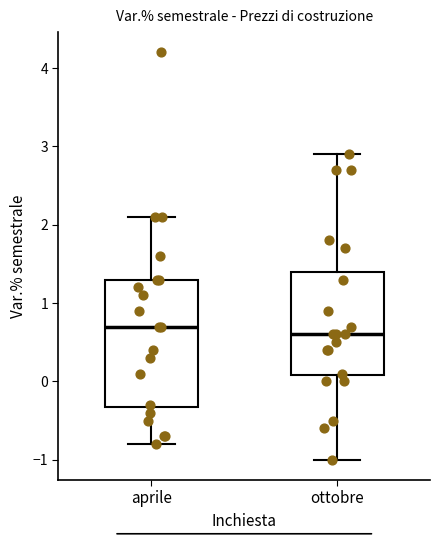

Reading left to right, read every box against the y-axis: the position of its median line, the range the box covers, and the ends of its whiskers. The values are not printed on the chart, so give them approximately, as read against the axis.

aprile: median 0.7, box -0.3 to 1.3, whiskers -0.8 to 2.1
ottobre: median 0.6, box 0.1 to 1.4, whiskers -1.0 to 2.9